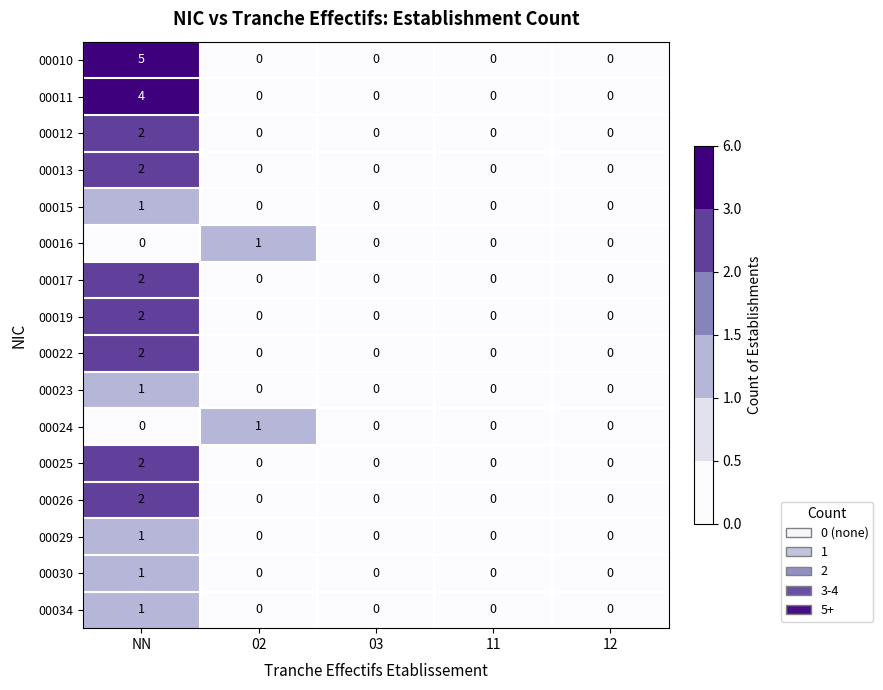

What is the difference between the maximum and minimum values in the 00010 series?

5